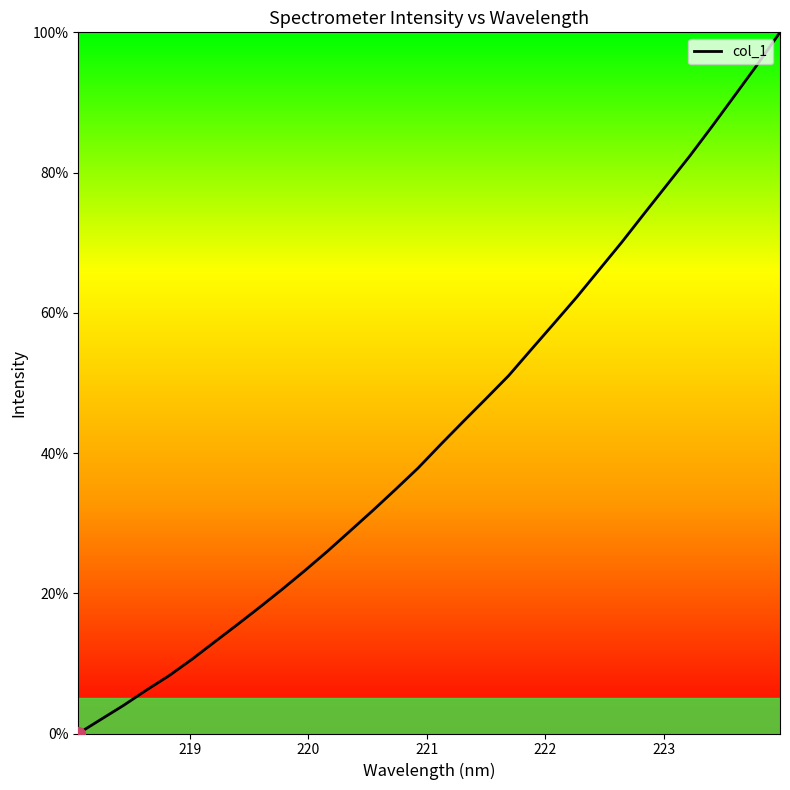

True or false: there are more than 0 points higher than both neighbors.

False